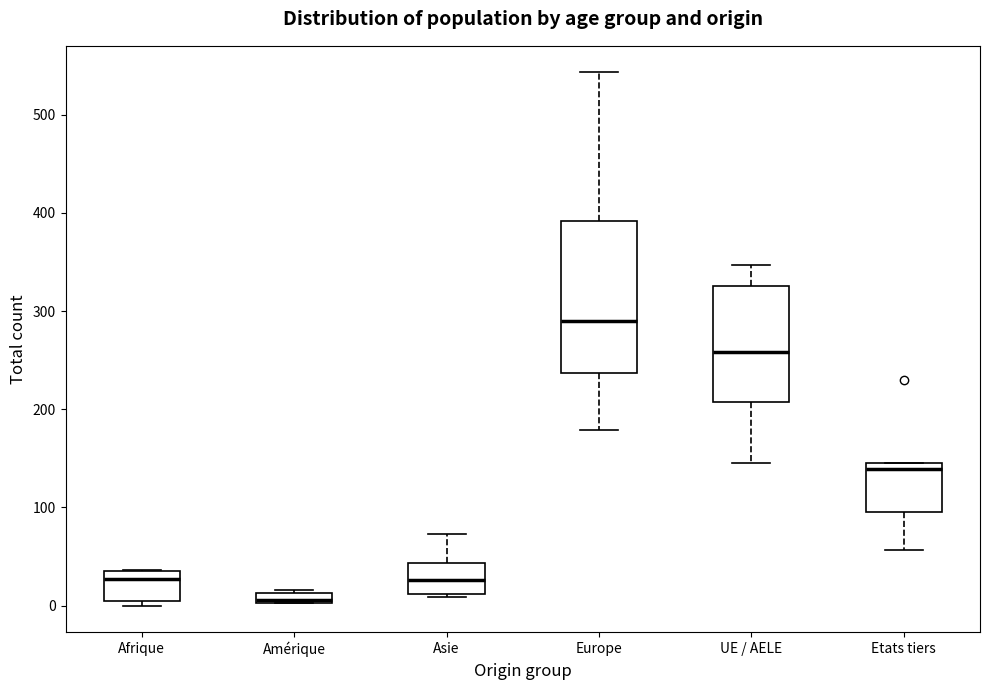

Which box has the lowest median line?

Amérique